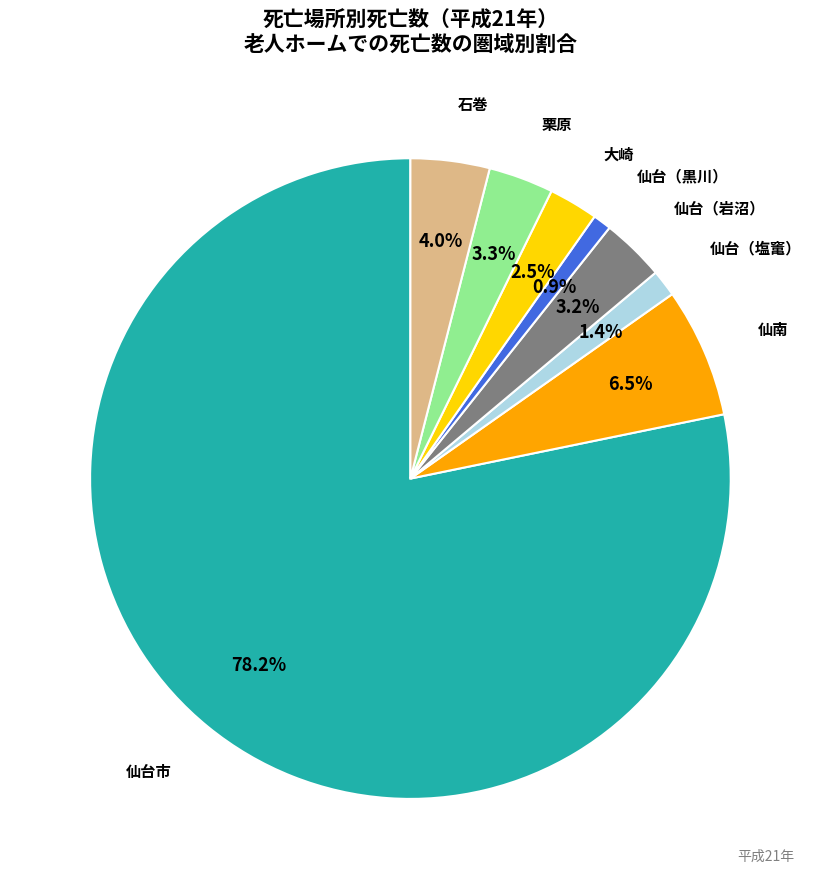

How many slices are in this pie chart?

8